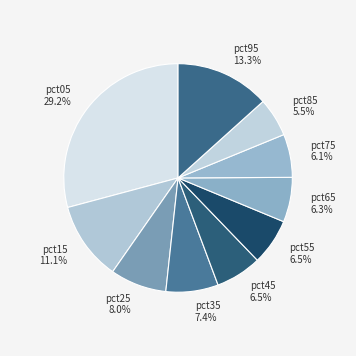

How many slices are in this pie chart?

10